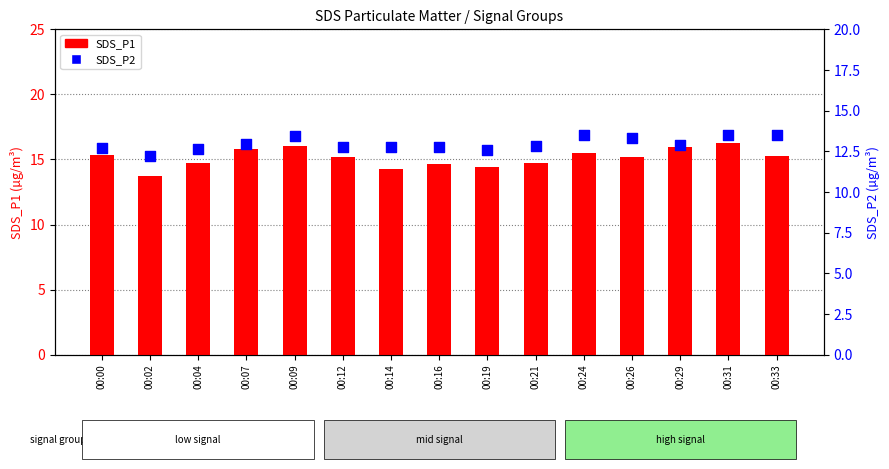

What are all the series names shown in the legend?

SDS_P1, SDS_P2